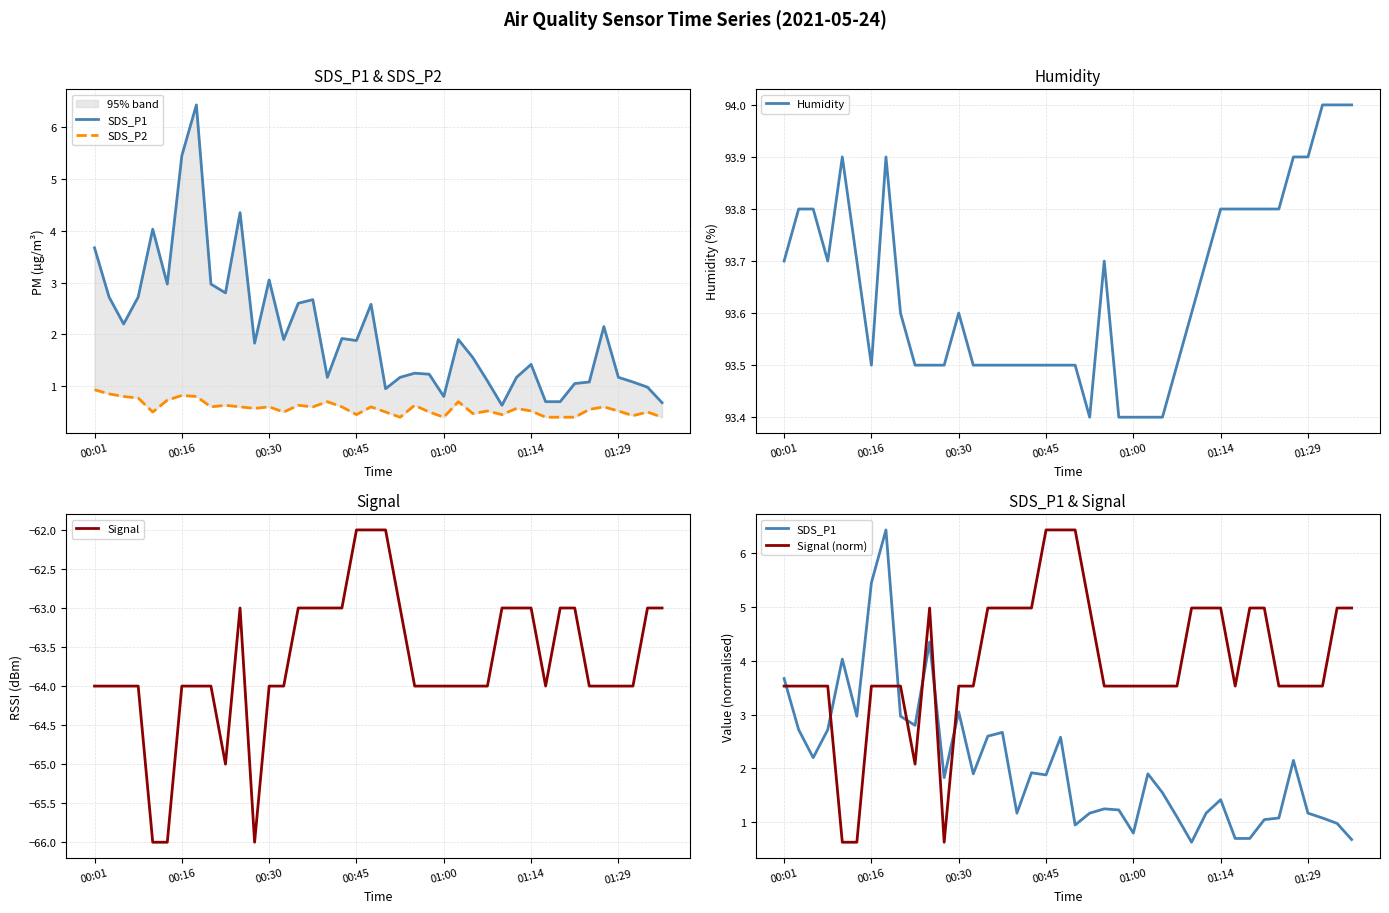

The value of SDS_P1 at 37 is 1.1. True or false?

True